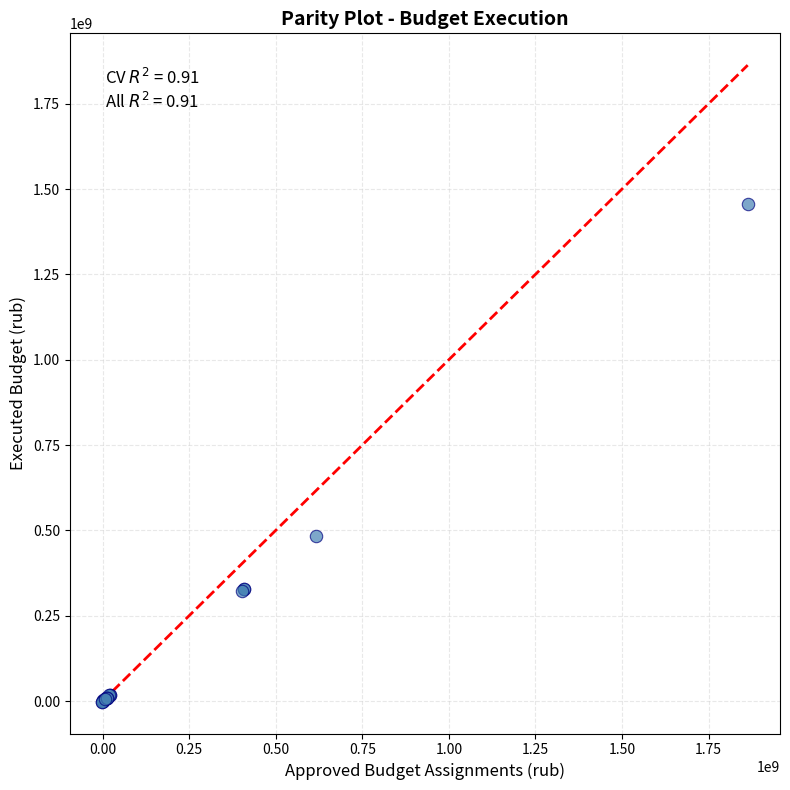

What Y value in the scatter plot is closest to 726678239?

482219771.0